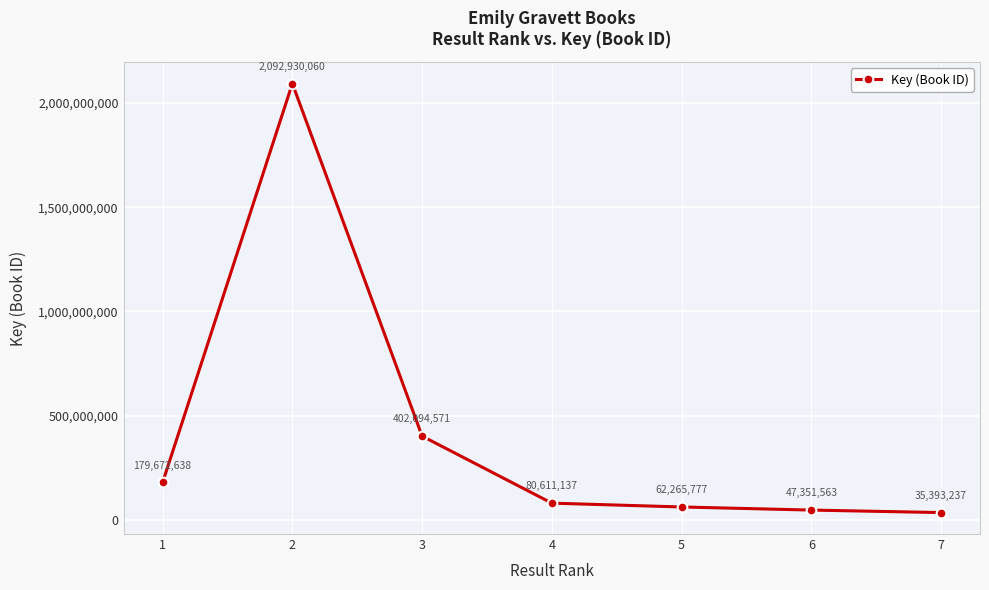

What is the minimum value shown in the chart?

35393237